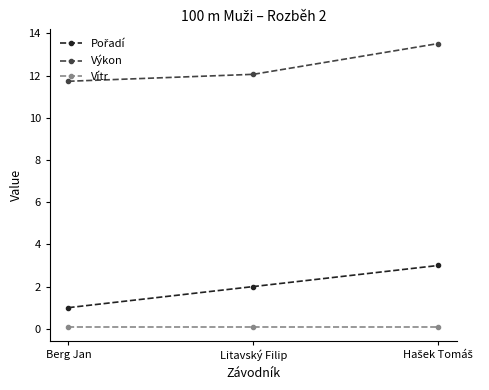

What is the label of the 1st point from the left?

Berg Jan